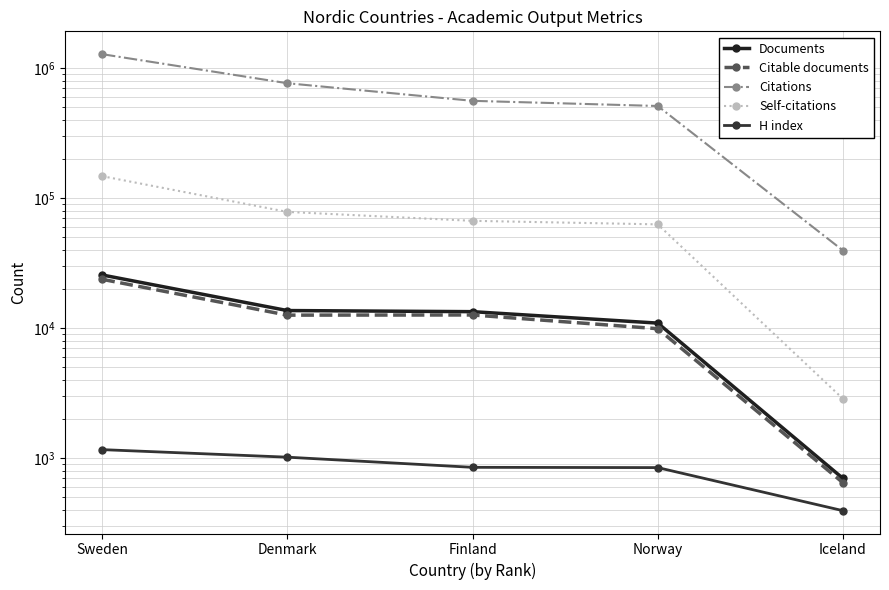

How many lines are shown in the chart?

5